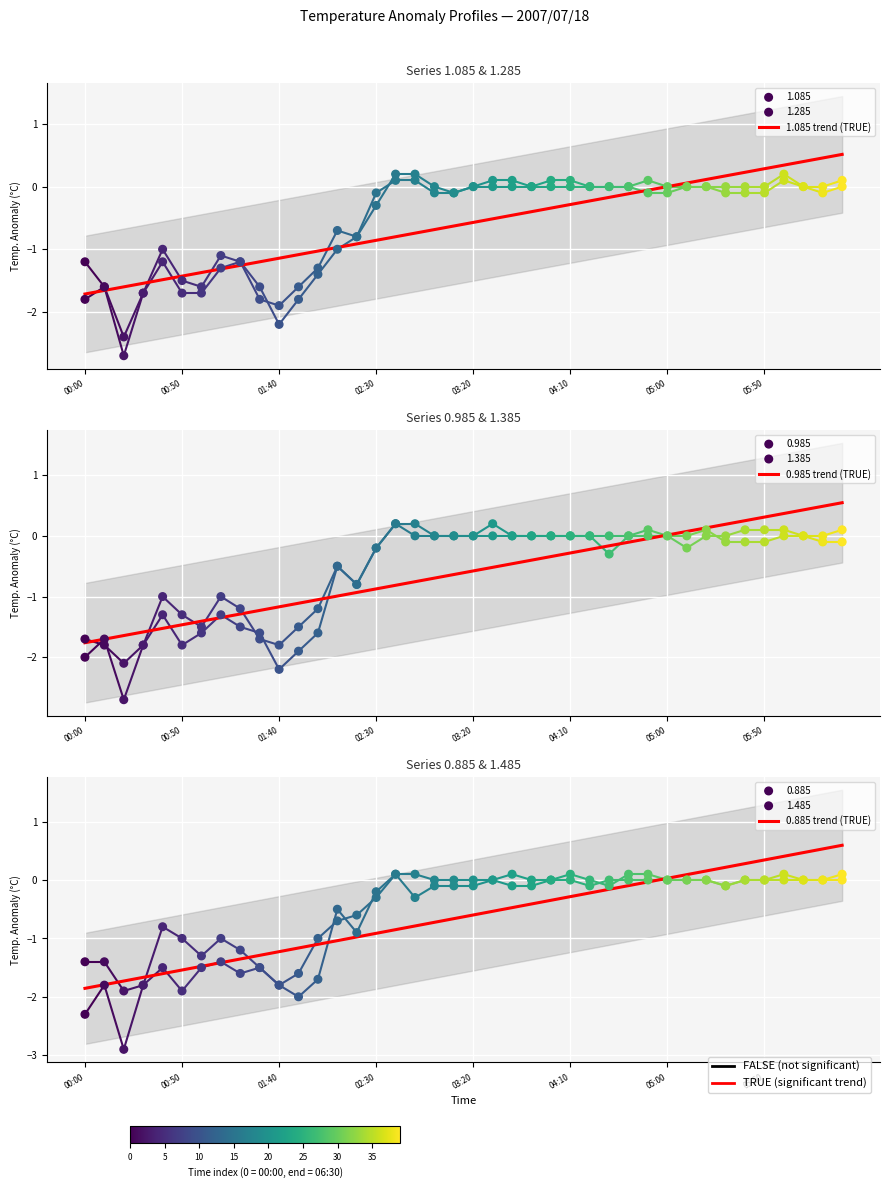

Which series contains the highest Y value?

0.885 trend (TRUE)